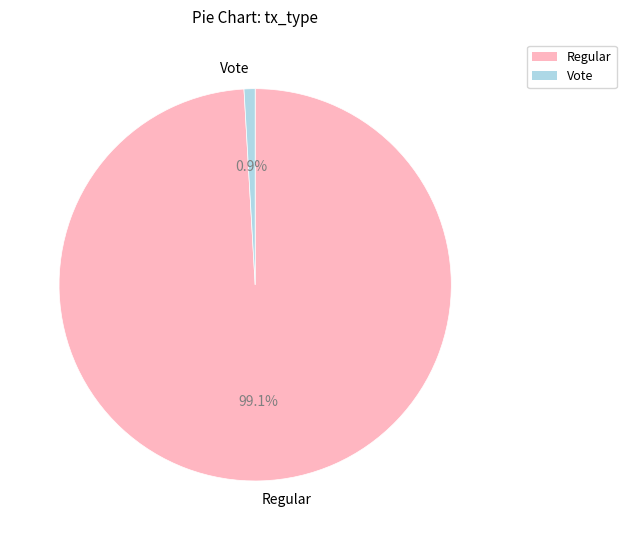

Between Regular and Vote, which is larger?

Regular